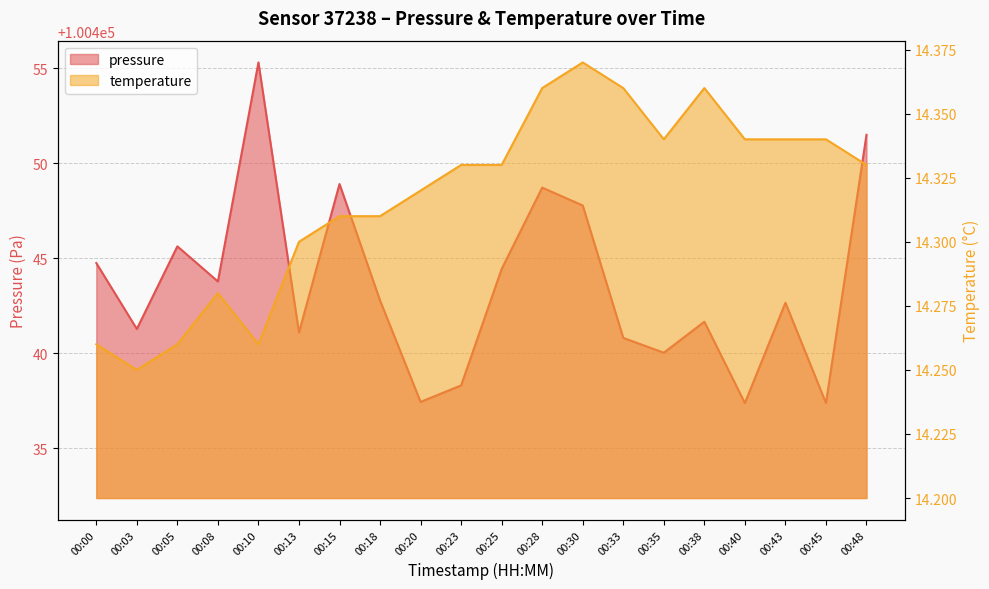

What is the sum of the temperature values at 00:30 and 00:18?

28.7